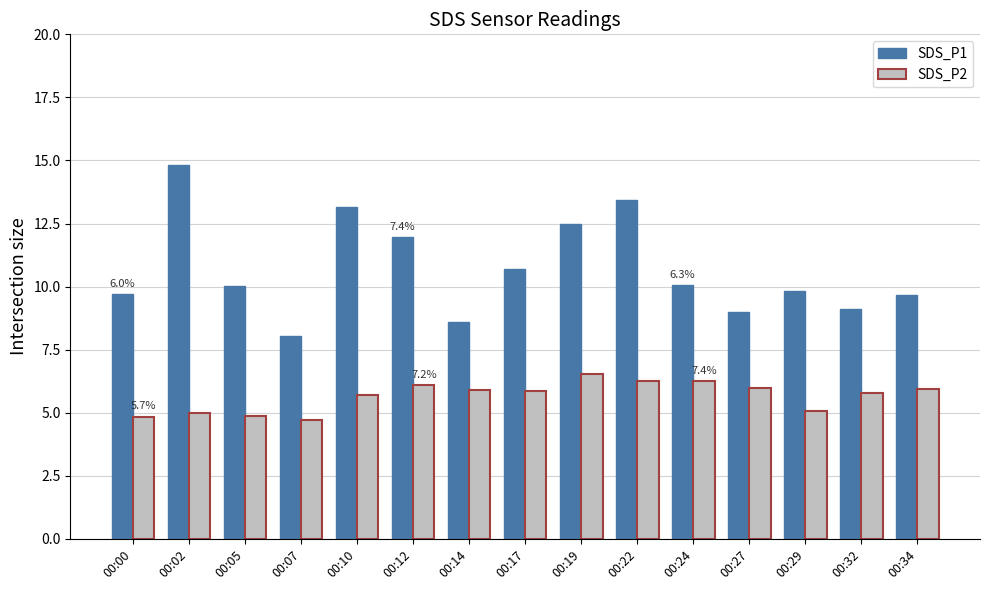

True or false: SDS_P2 has a value of 8.3 at 00:12.

False